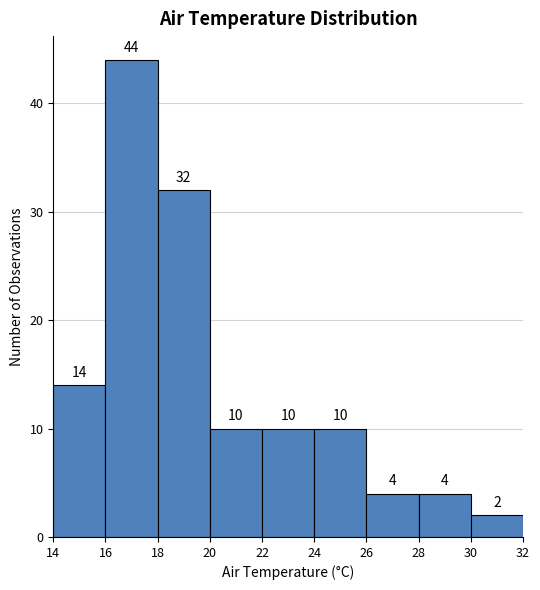

Reading left to right, list every bar in this chart as the range it spans on the x-axis followed by its height.

14 to 16: 14
16 to 18: 44
18 to 20: 32
20 to 22: 10
22 to 24: 10
24 to 26: 10
26 to 28: 4
28 to 30: 4
30 to 32: 2